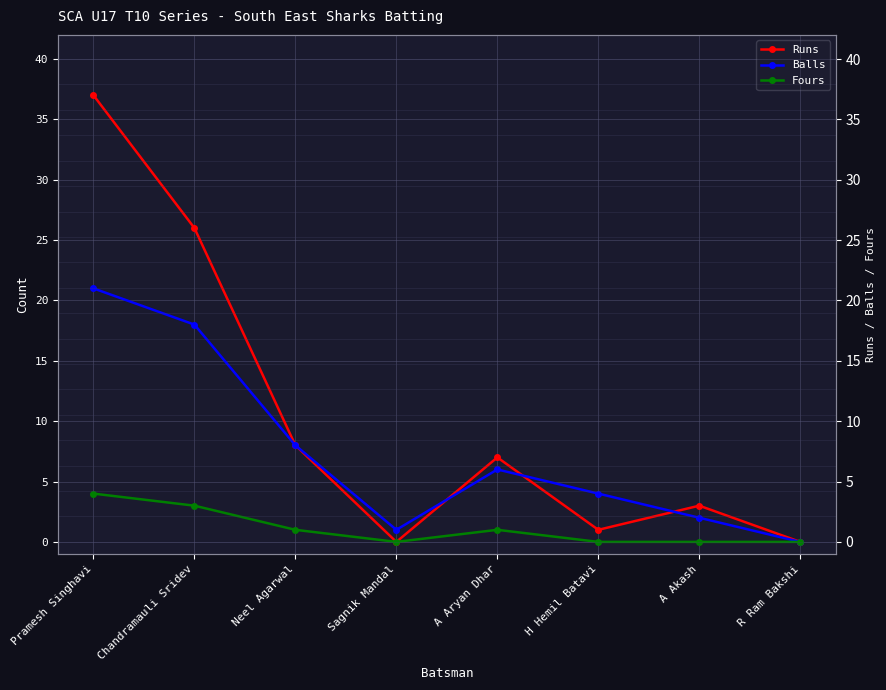

True or false: Runs has more than 1 points higher than both neighbors.

True